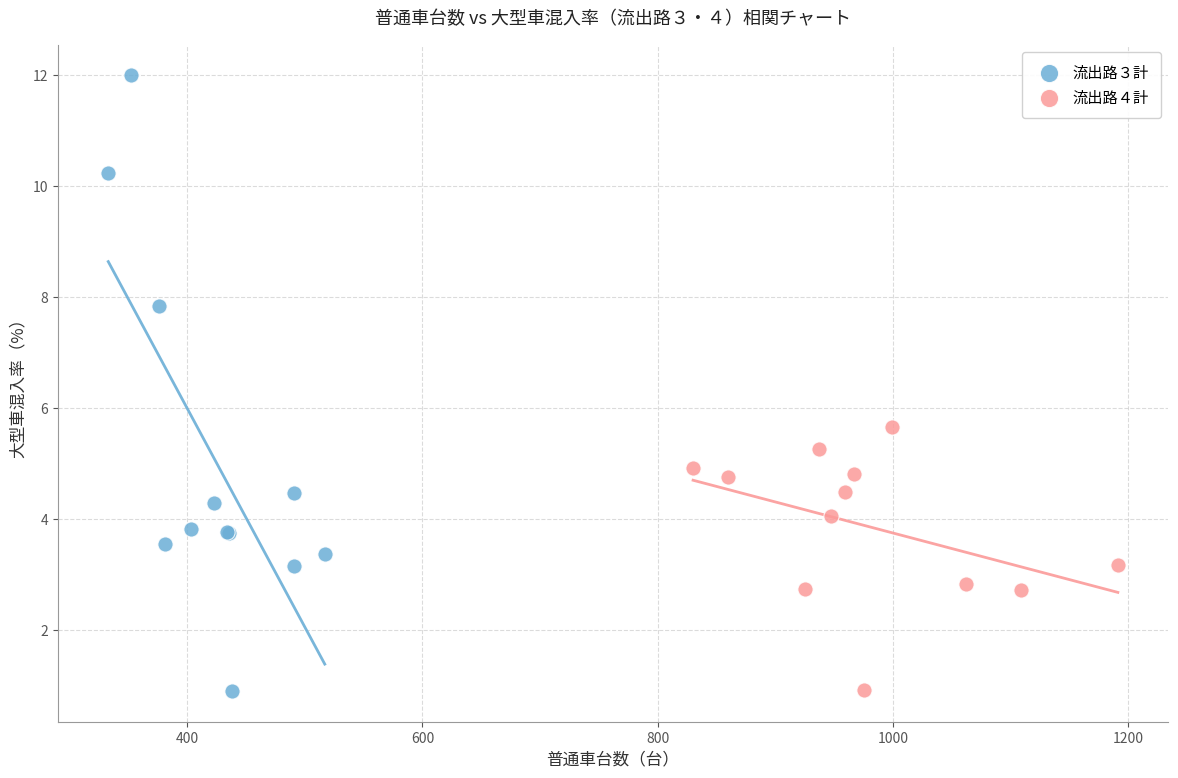

Which series has the largest Y range (max minus min)?

流出路３計